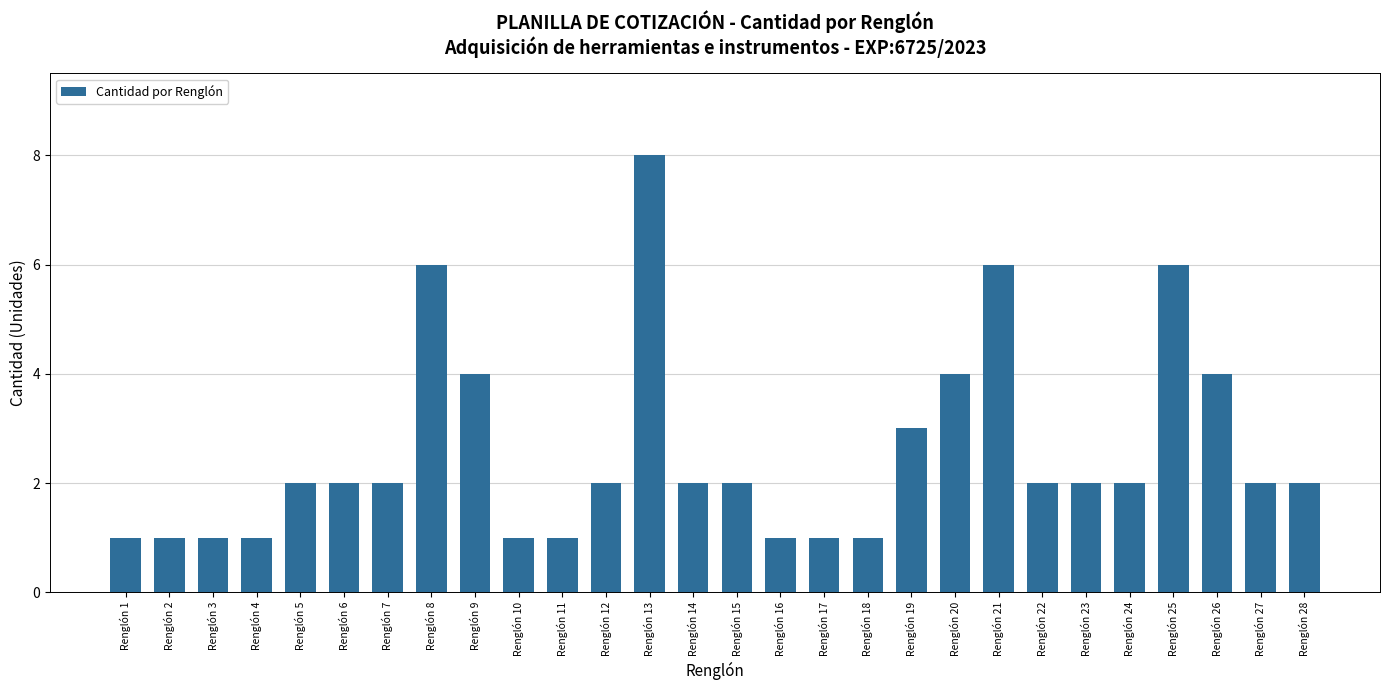

What is the change in value from Renglón 8 to Renglón 12?

-4